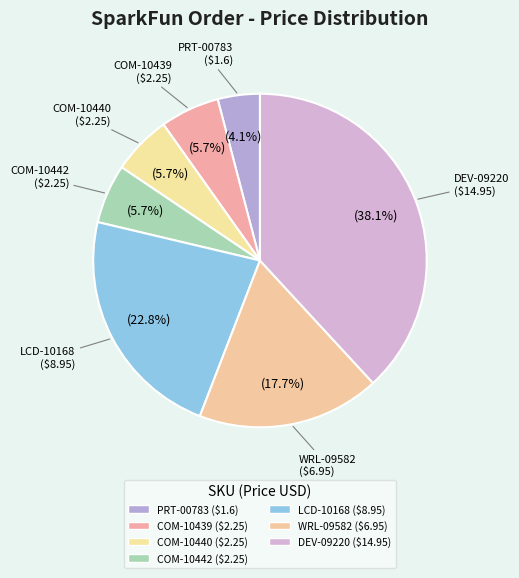

To the nearest percent, what percentage of the pie is DEV-09220?

38%